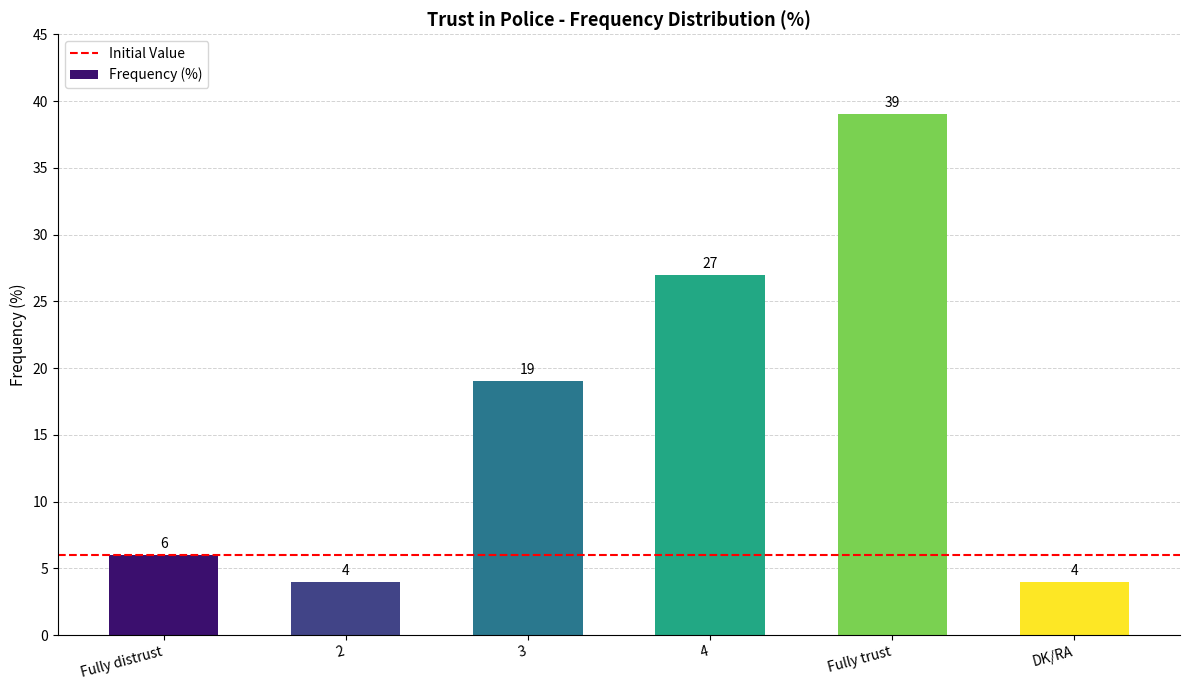

Does the chart contain any negative values?

No